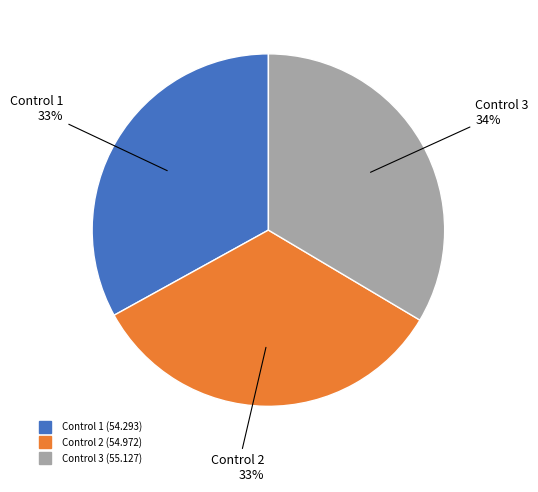

To the nearest percent, what is the difference between the largest and smallest slice percentages?

1%